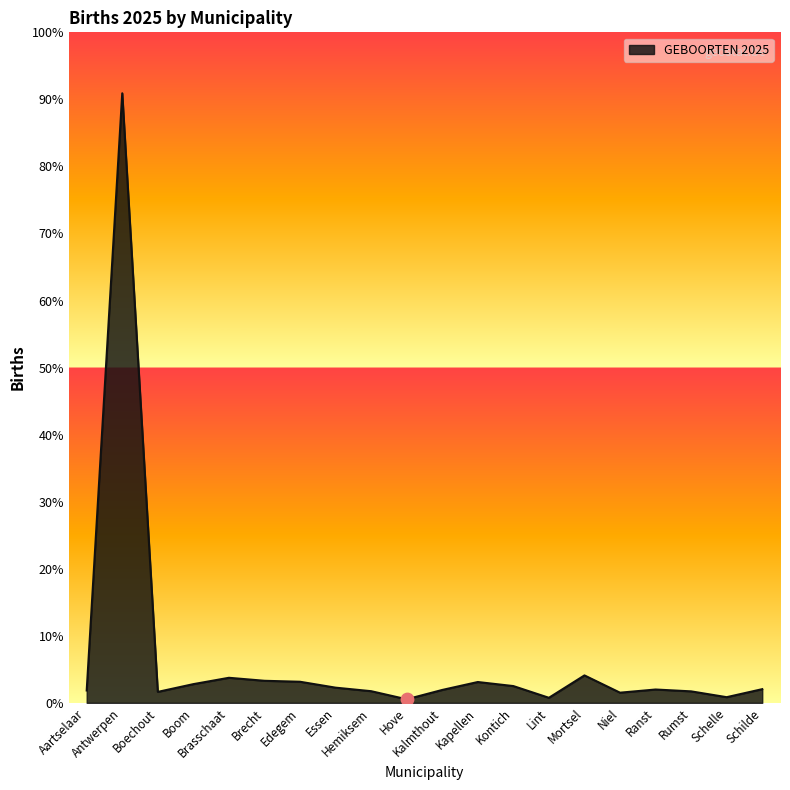

Which has a higher value, Kapellen or Niel?

Kapellen